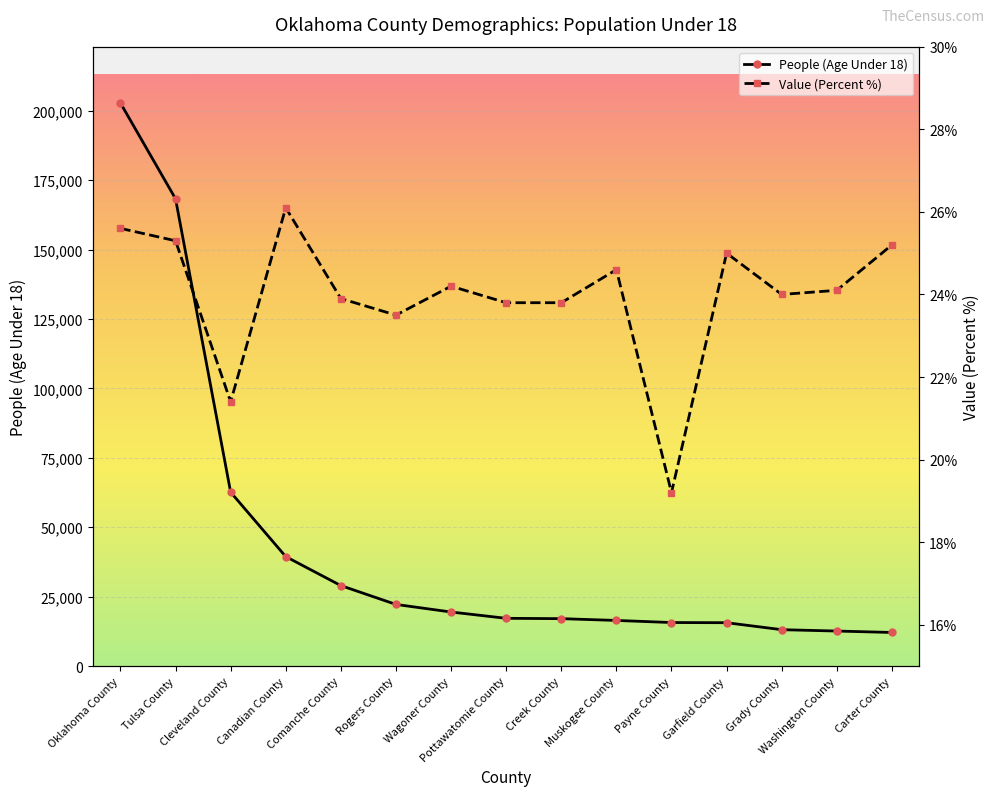

At which label does Value (Percent %) first exceed 24?

Oklahoma County